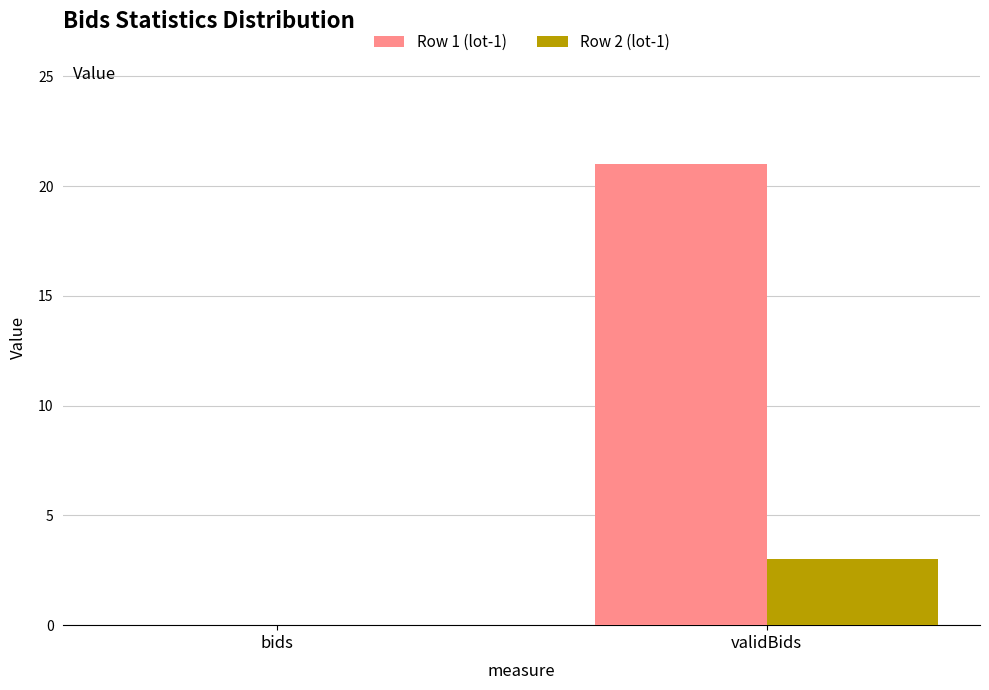

What is the average value of the Row 2 (lot-1) series?

2